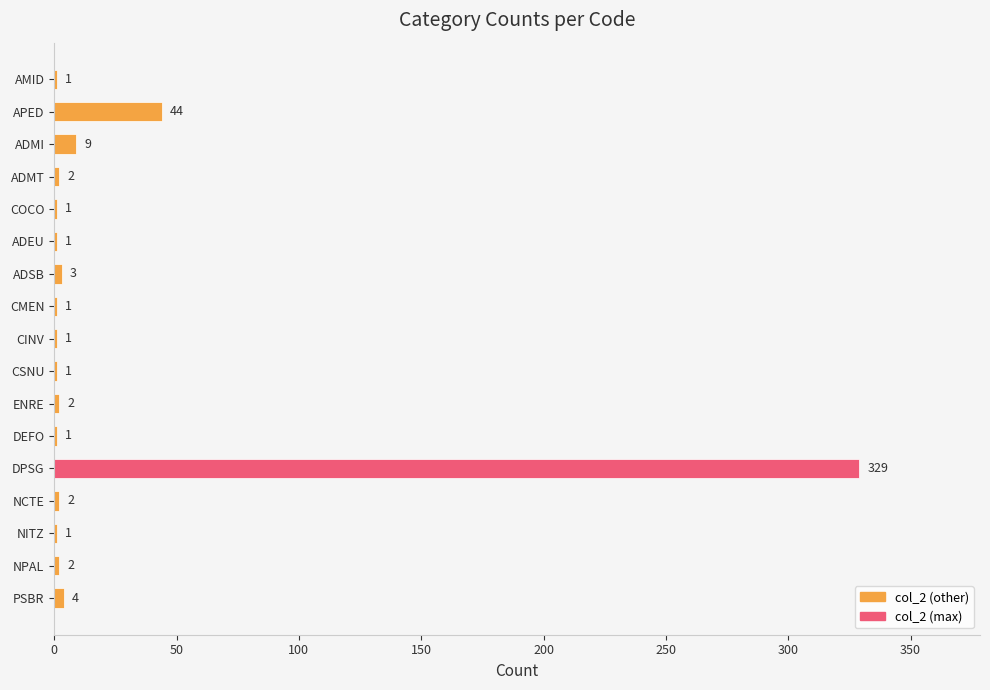

What is the sum of all values?

405